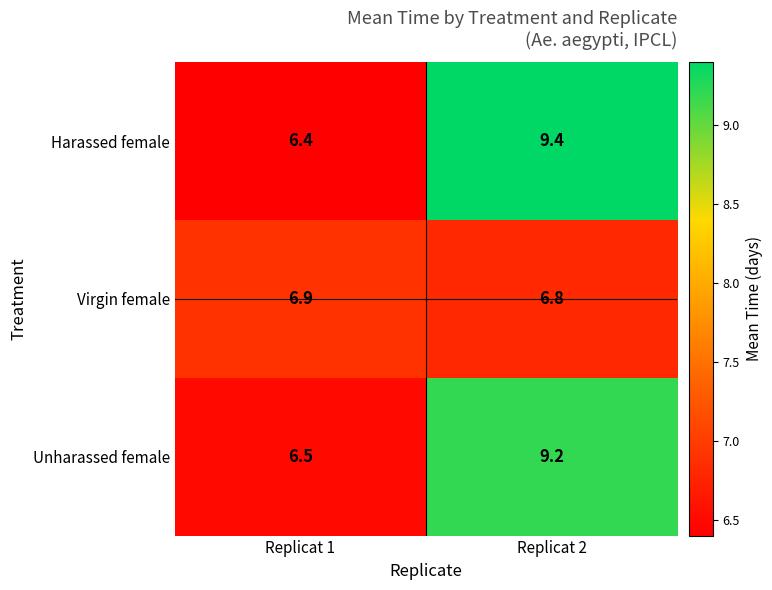

Reading right to left, list all the values displayed in this chart.

Harassed female: 9.4	6.4
Virgin female: 6.8	6.9
Unharassed female: 9.2	6.5